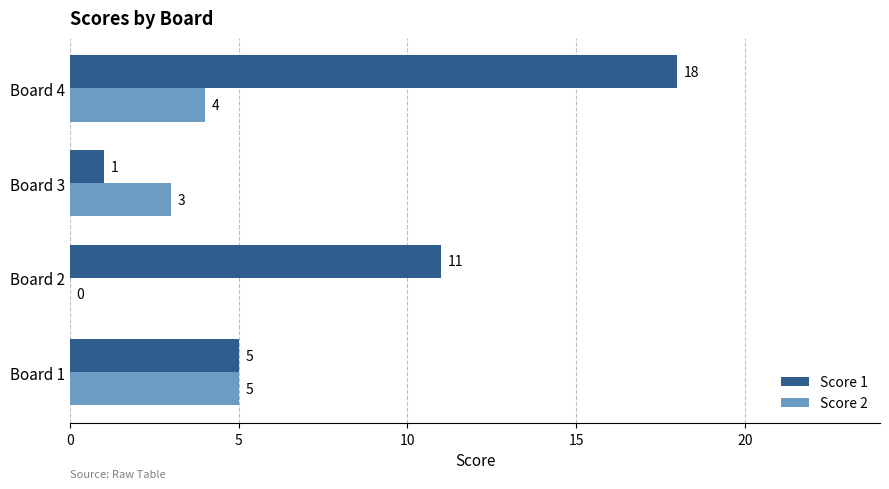

At which label does Score 1 reach its peak?

Board 4